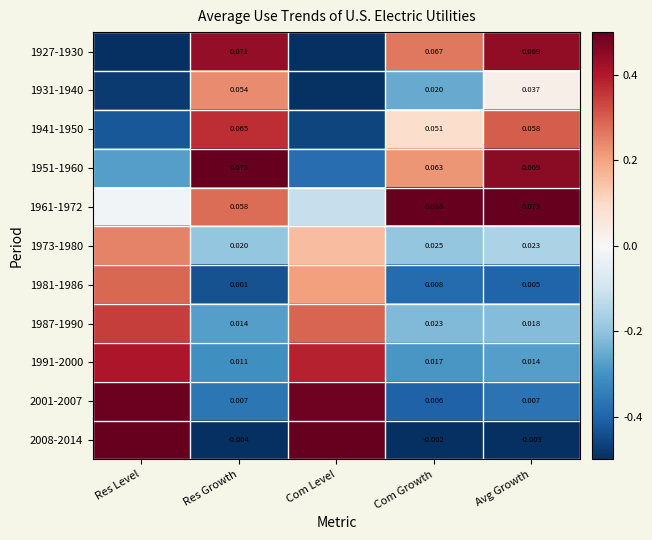

The 1991-2000 series shows 0.4 at Res Level. True or false?

True